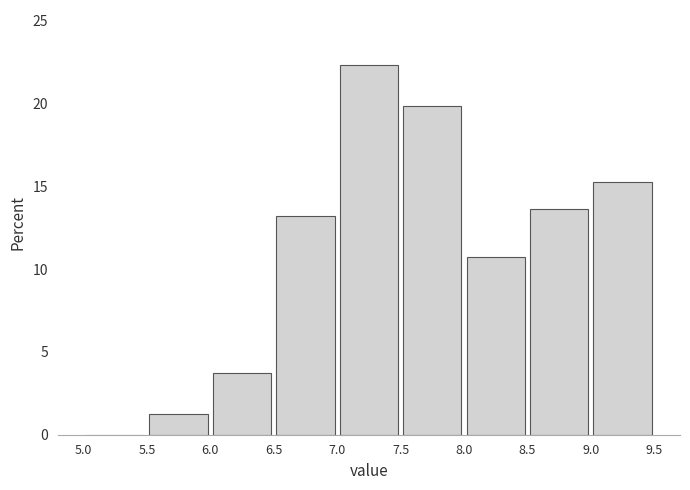

Which range on the x-axis has the tallest bar?

7.0 to 7.5